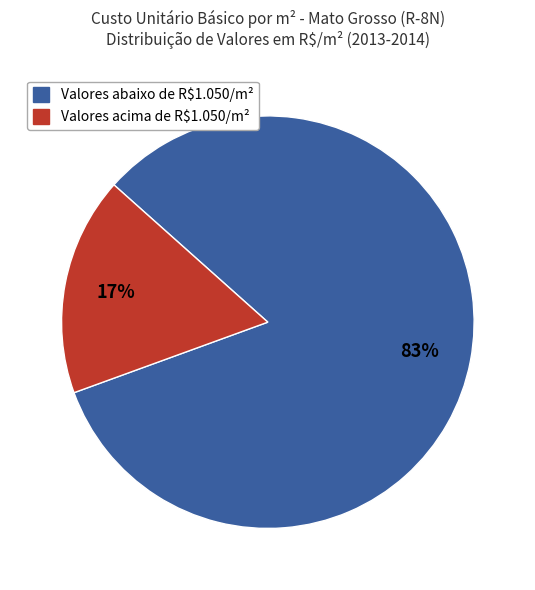

Count the number of slices in the pie.

2